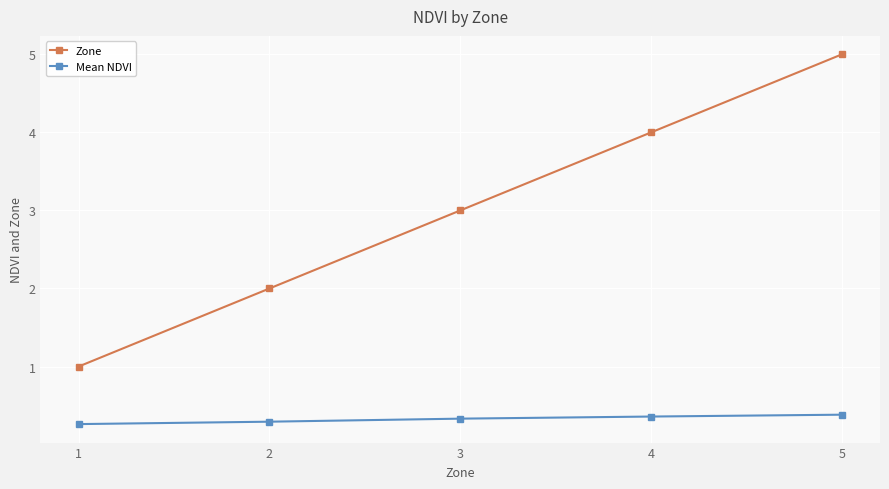

Reading left to right, extract all data points from this chart.

Zone: 1=1.0	2=2.0	3=3.0	4=4.0	5=5.0
Mean NDVI: 1=0.3	2=0.3	3=0.3	4=0.4	5=0.4